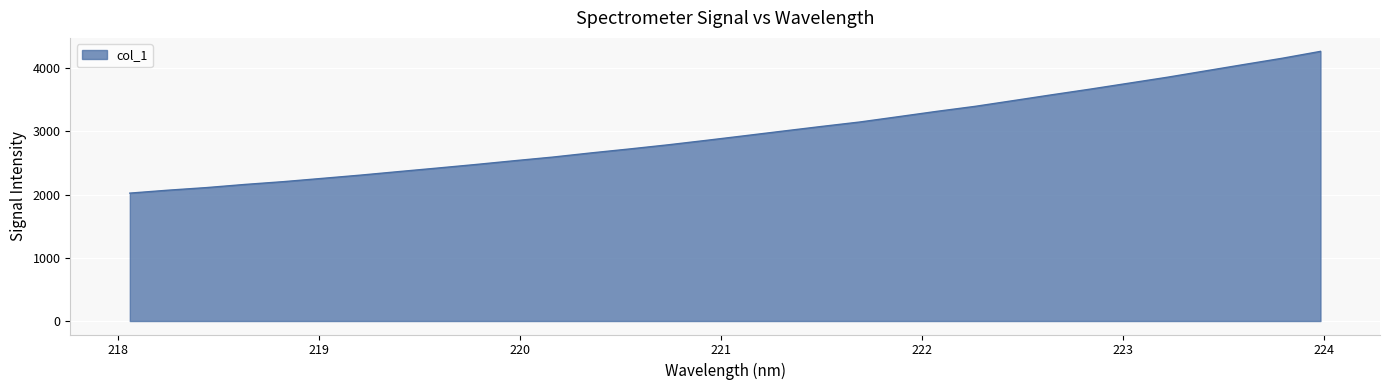

What is the maximum value shown in the chart?

4267.3